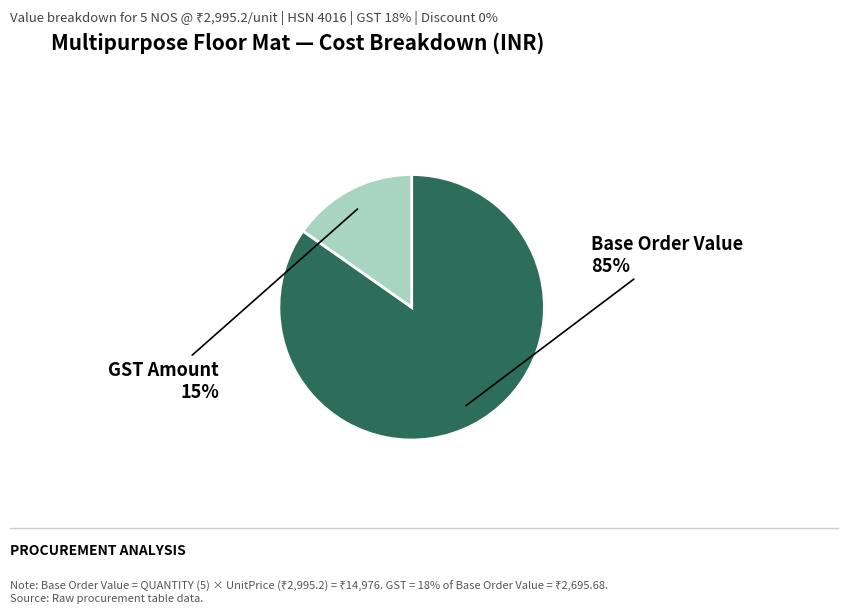

How many slices are in this pie chart?

2